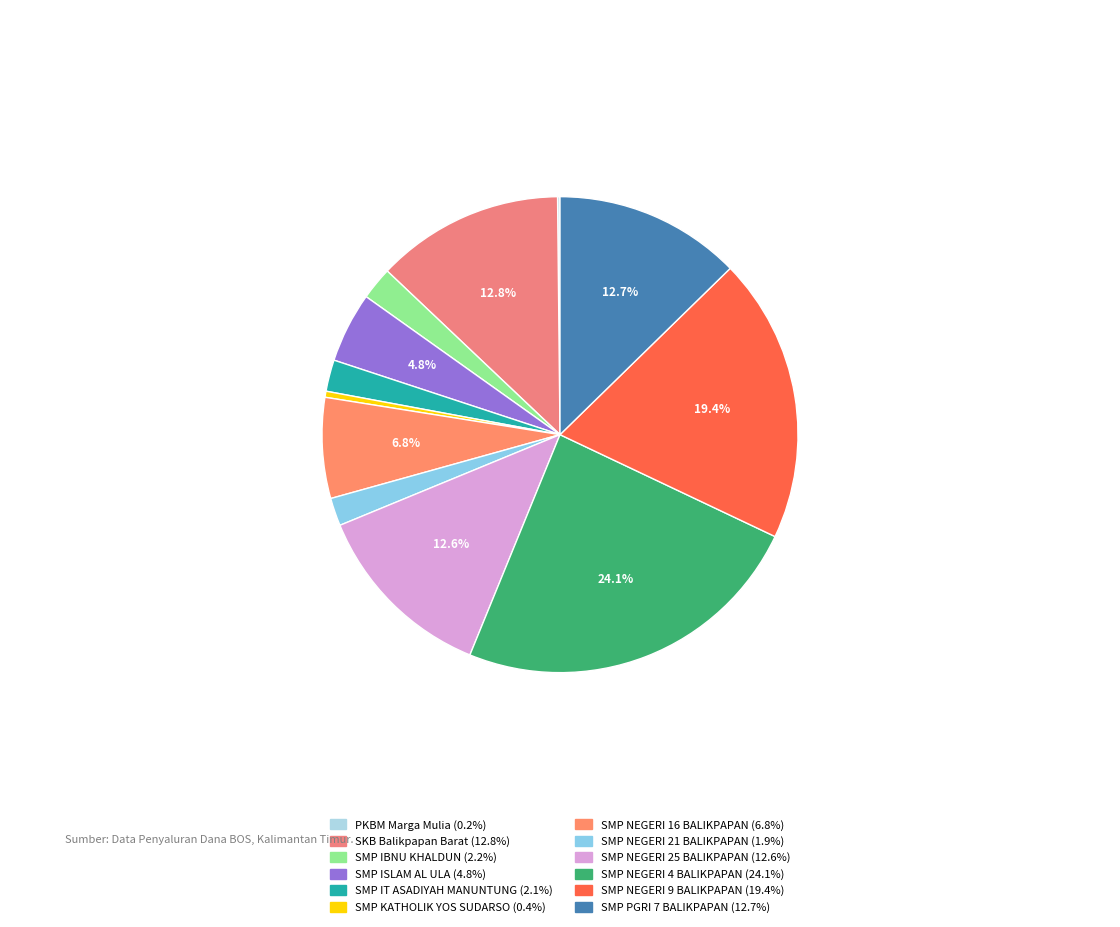

Is there a majority slice in this chart?

No